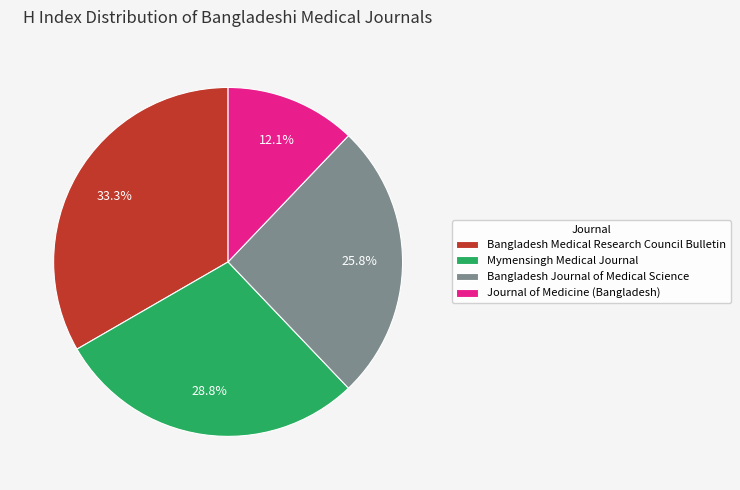

Which has a higher value, Bangladesh Medical Research Council Bulletin or Mymensingh Medical Journal?

Bangladesh Medical Research Council Bulletin